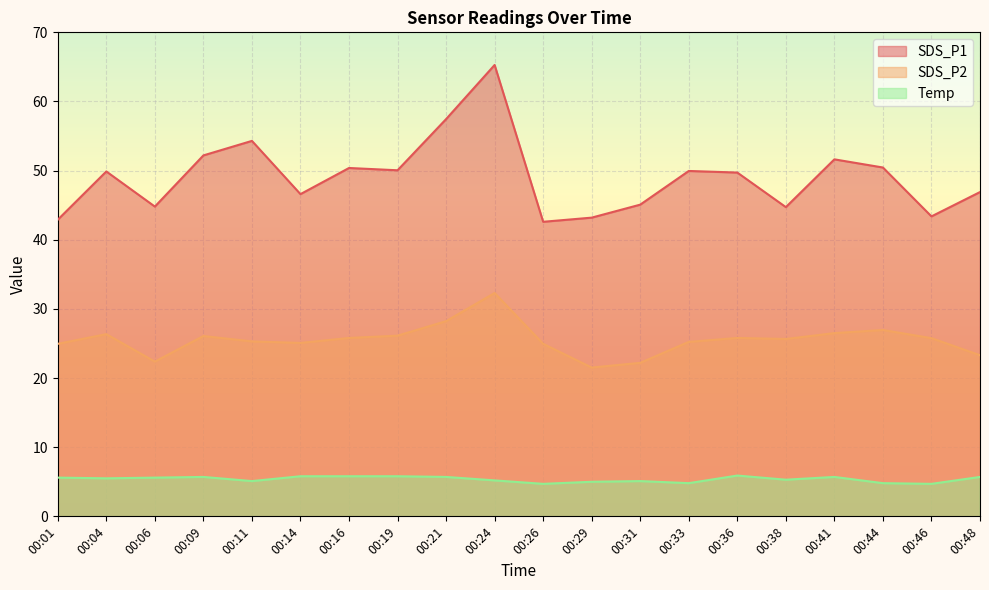

What is the difference between the maximum and minimum values in the SDS_P1 series?

22.7